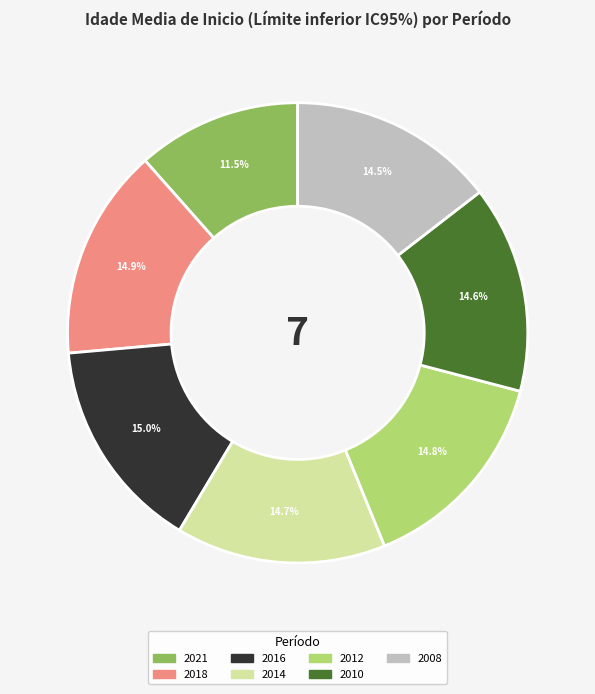

Approximately how many times larger is the value at 2010 compared to 2008?

1.0